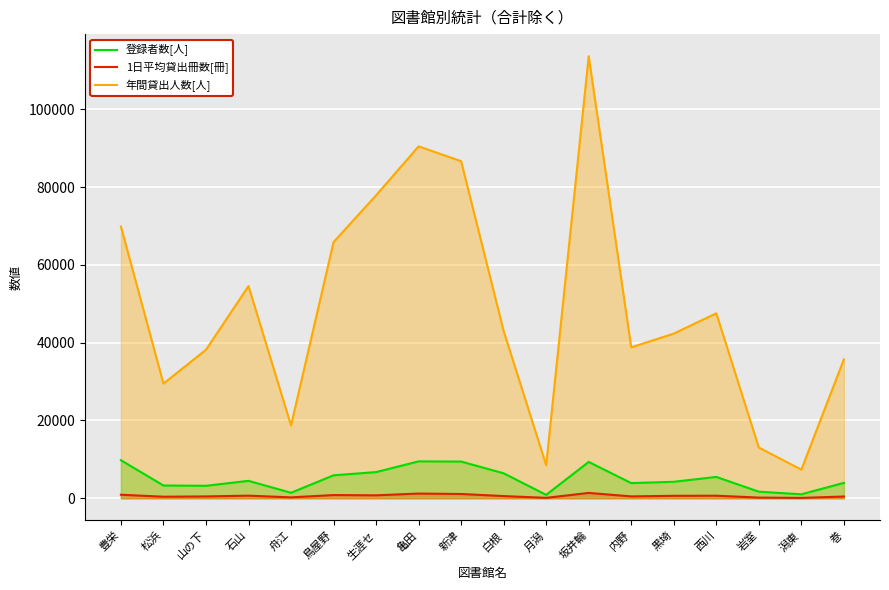

What is the label of the 4th point from the left?

石山